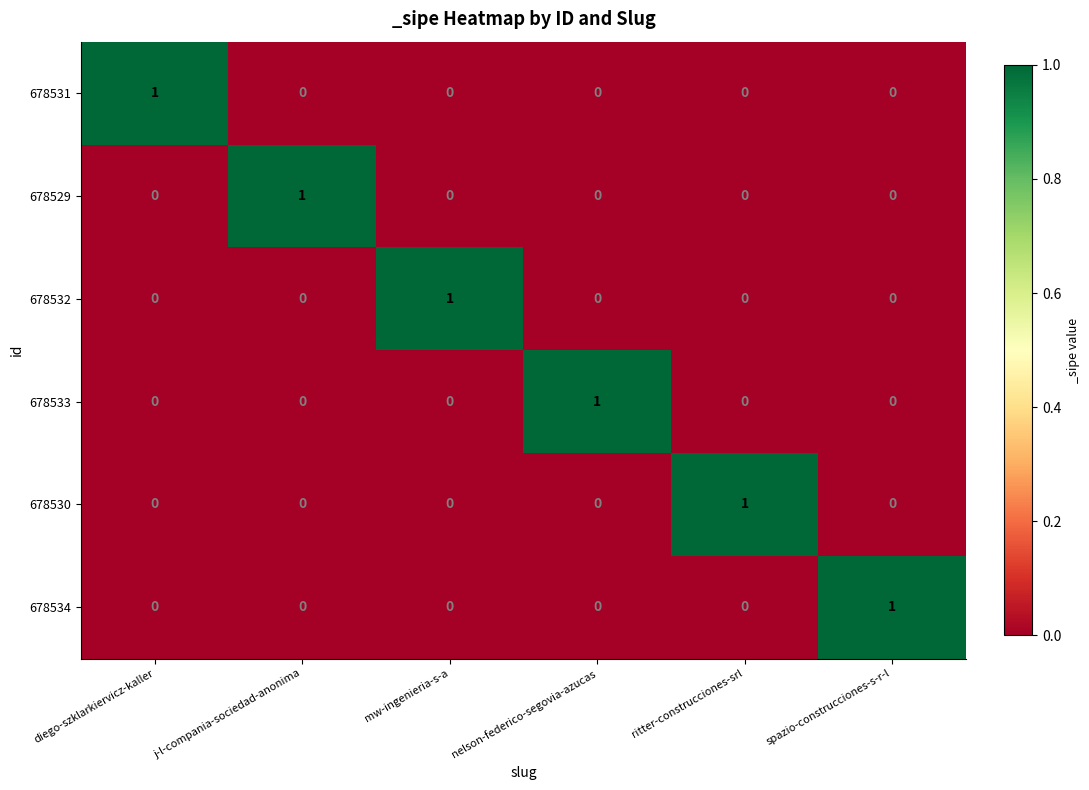

How many 678532 values are between 0 and 1?

6